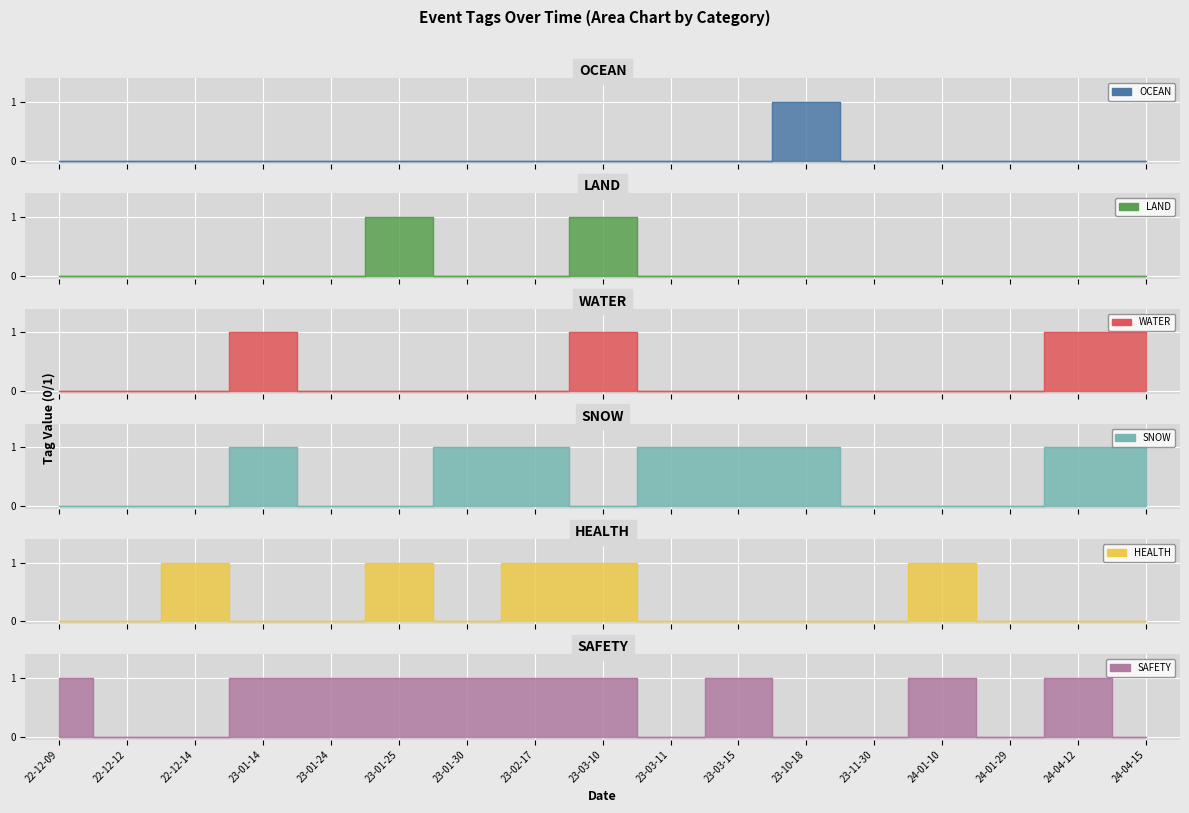

How many values in the WATER series exceed 0?

4